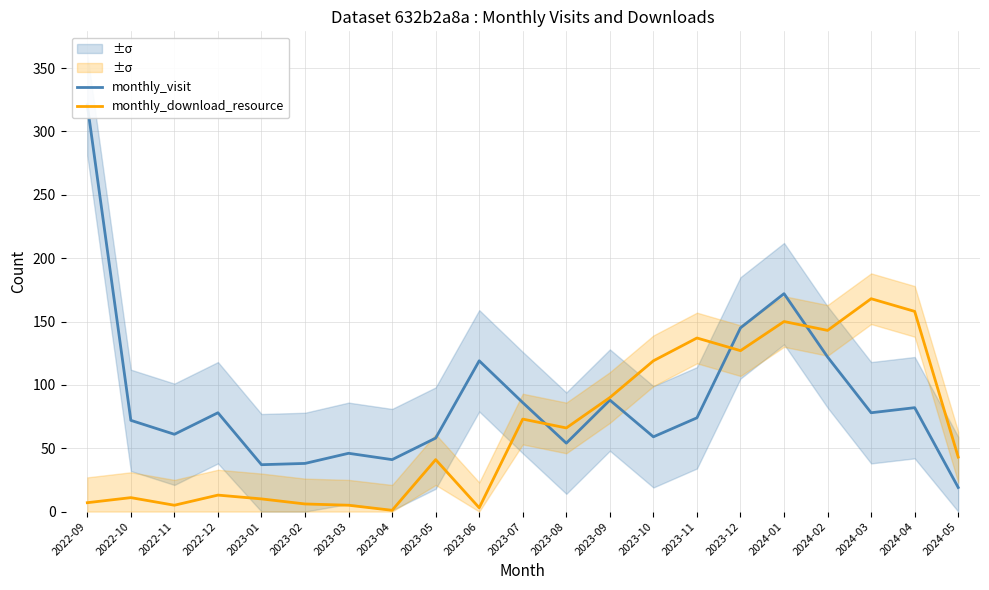

True or false: monthly_visit has more than 0 interior local peaks.

True